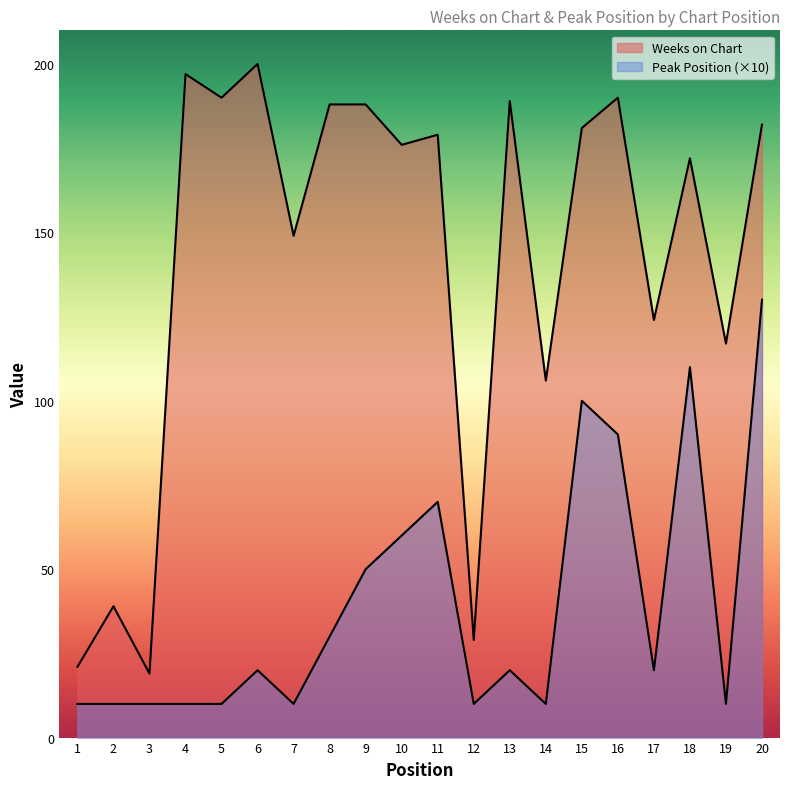

True or false: Peak Position has a value of 10 at 3.

True